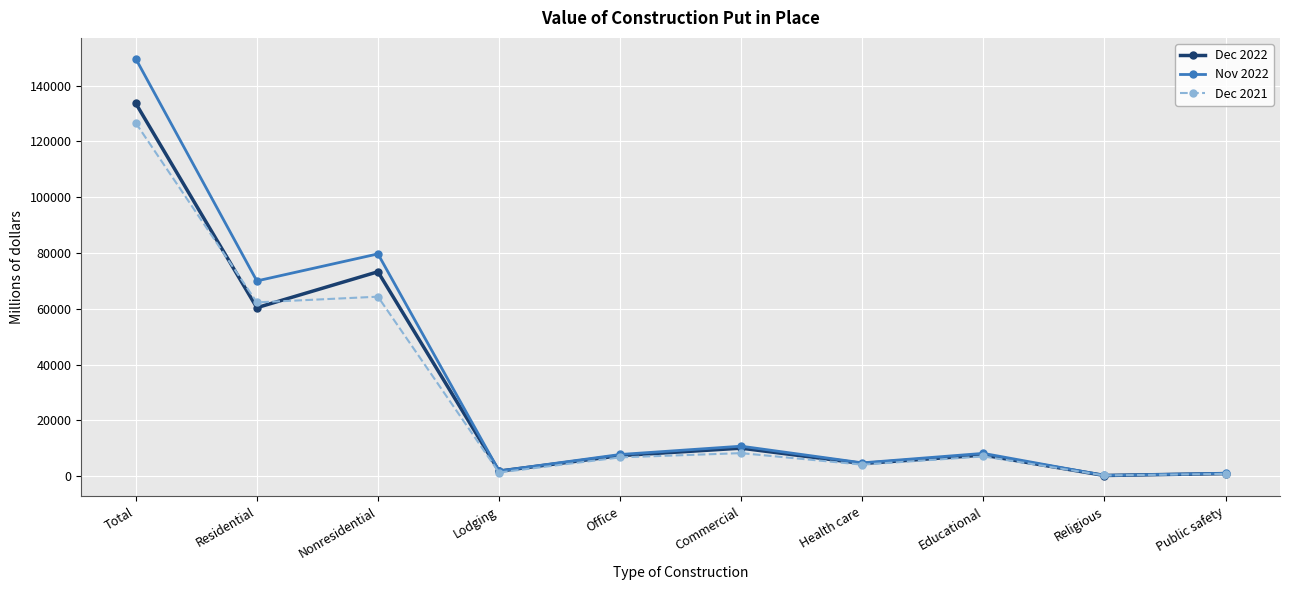

Is the value of Nov 2022 at Commercial greater than the value of Dec 2021 at Religious?

Yes